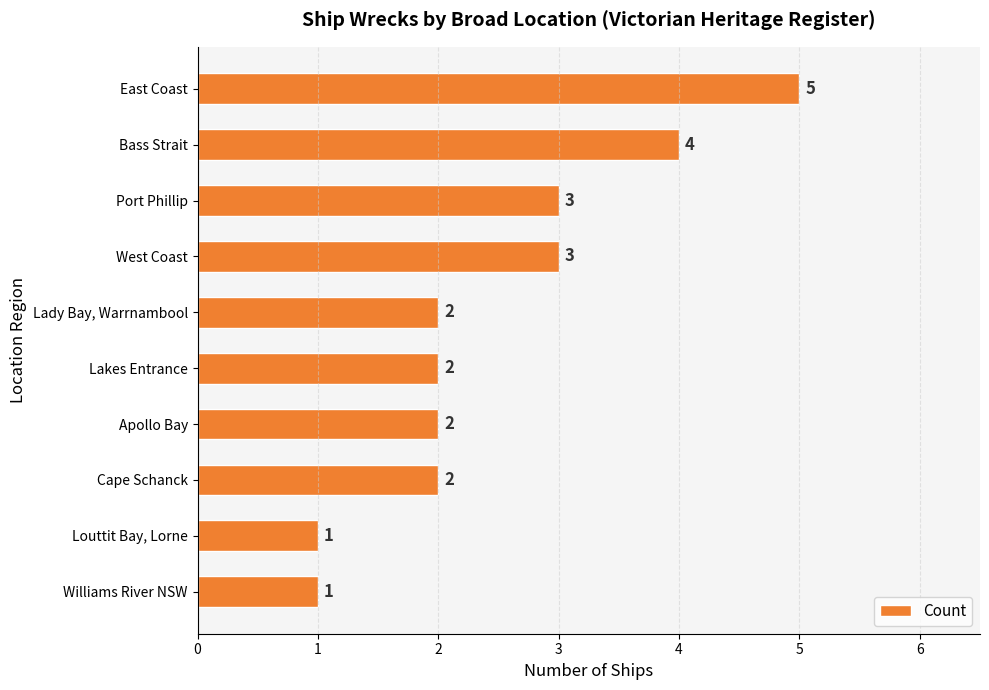

What is the difference between the maximum and second lowest values?

4